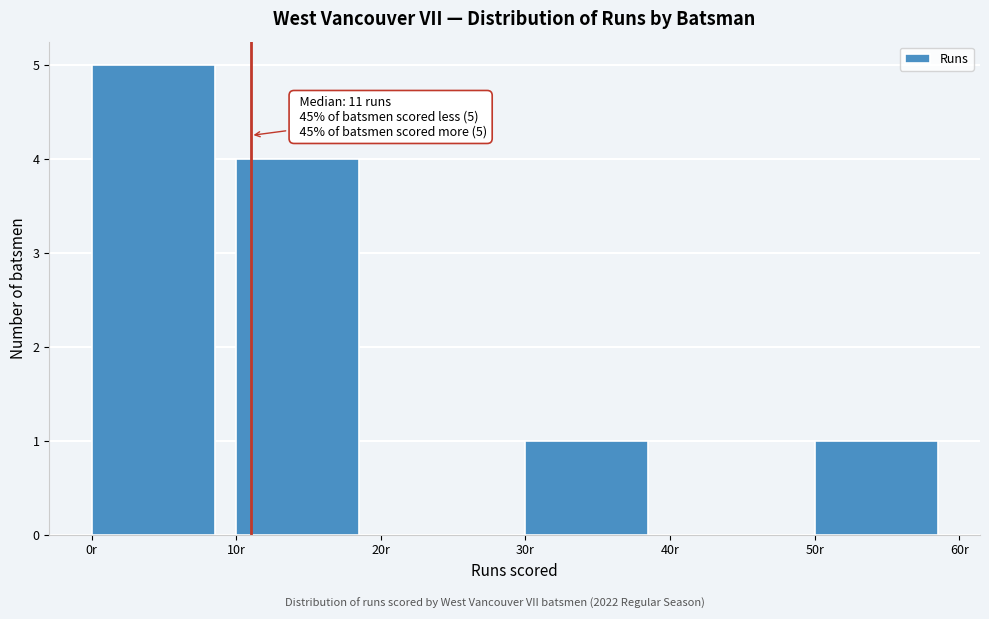

Over which range of the x-axis is the bar tallest?

0 to 10